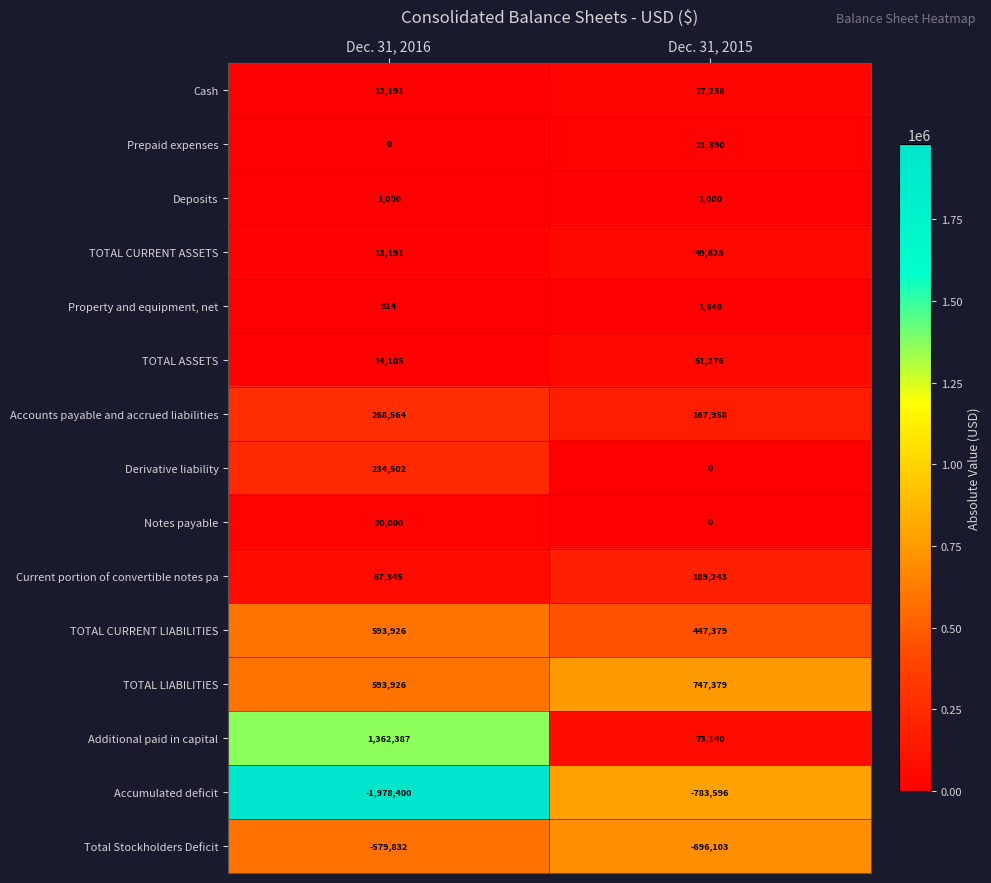

Which series has the widest spread of values?

Additional paid in capital